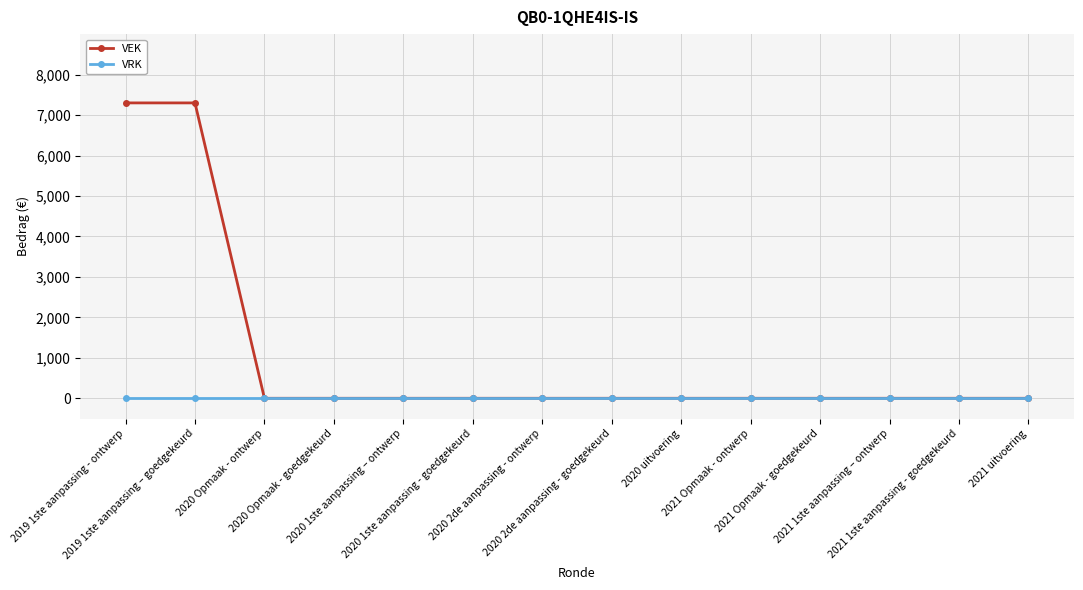

Rank the series by their maximum value, from highest to lowest.

VEK, VRK